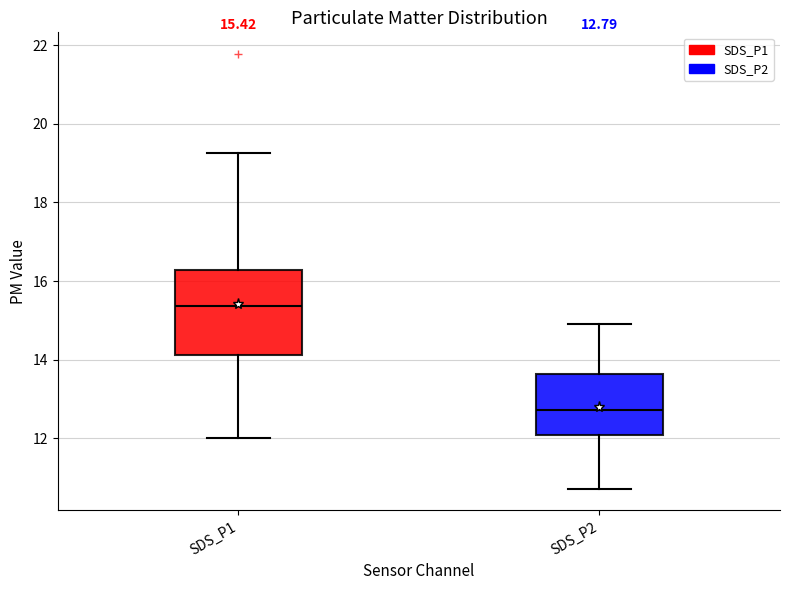

Which box has the highest median line?

SDS_P1